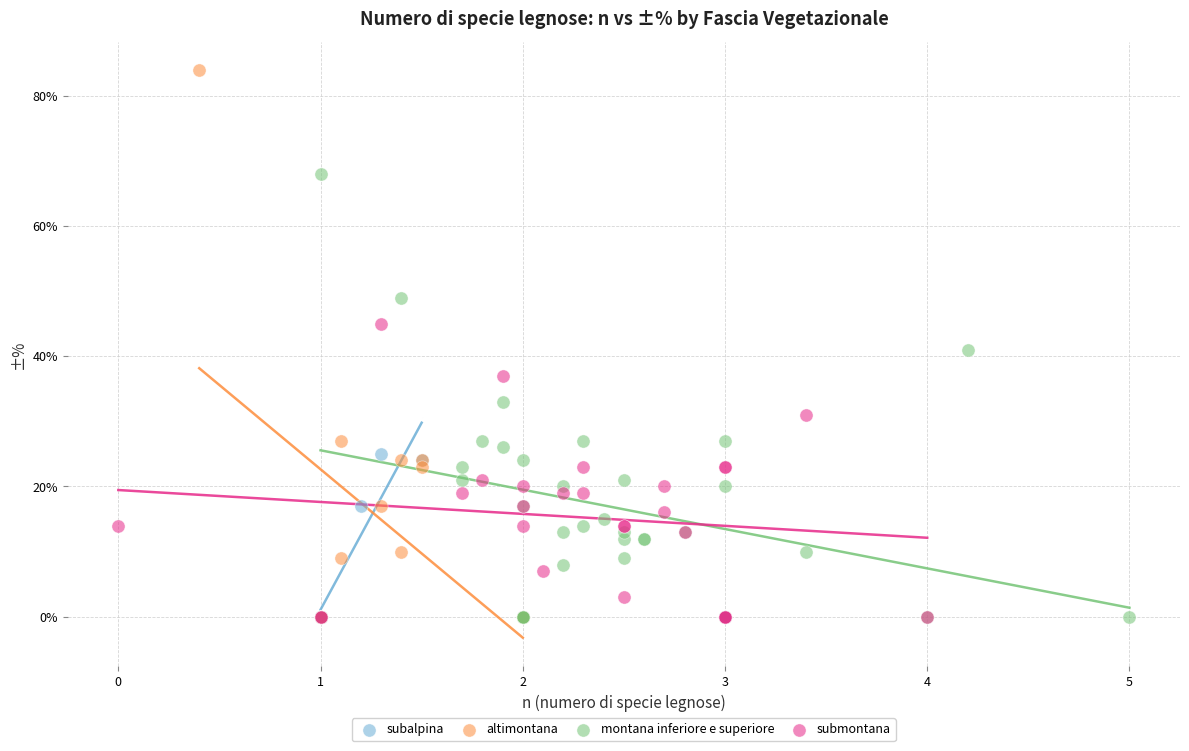

What are all the series names shown in the legend?

subalpina, altimontana, montana inferiore e superiore, submontana